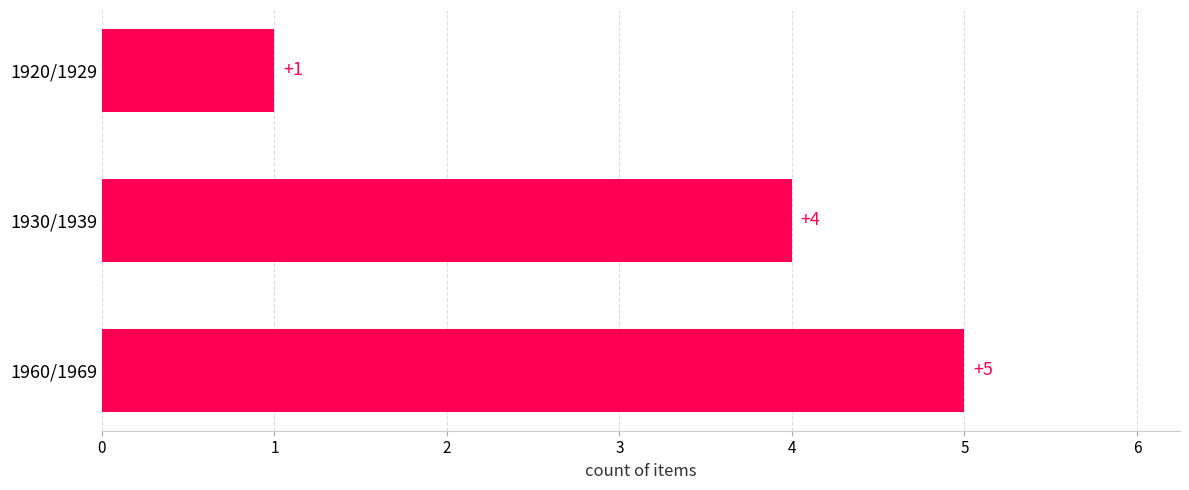

Where is the data nearest to the value 3?

1930/1939